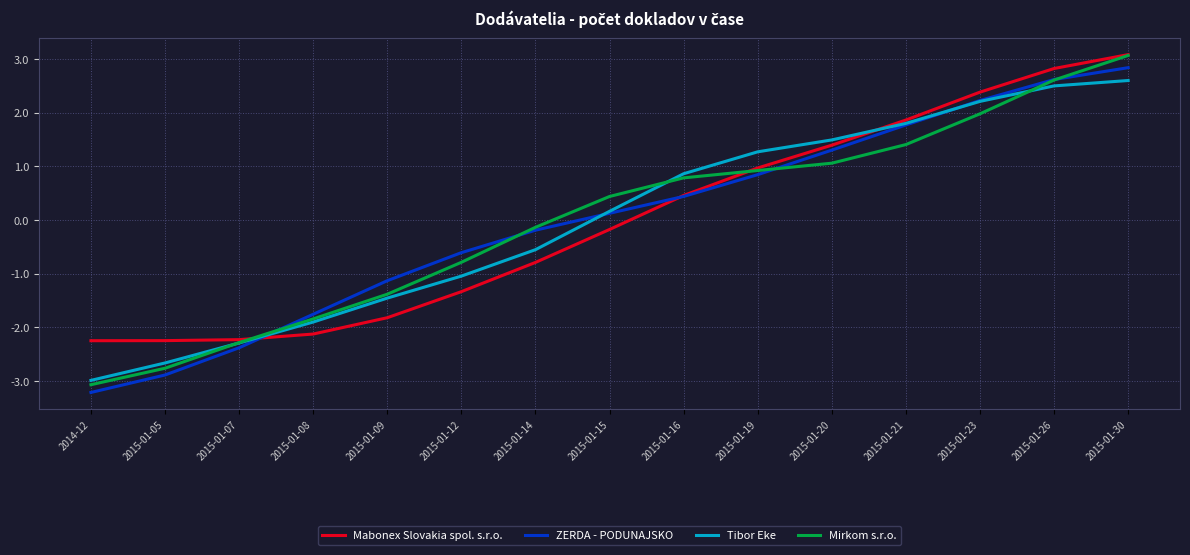

What are all the series names shown in the legend?

Mabonex Slovakia spol. s.r.o., ZERDA - PODUNAJSKO, Tibor Eke, Mirkom s.r.o.